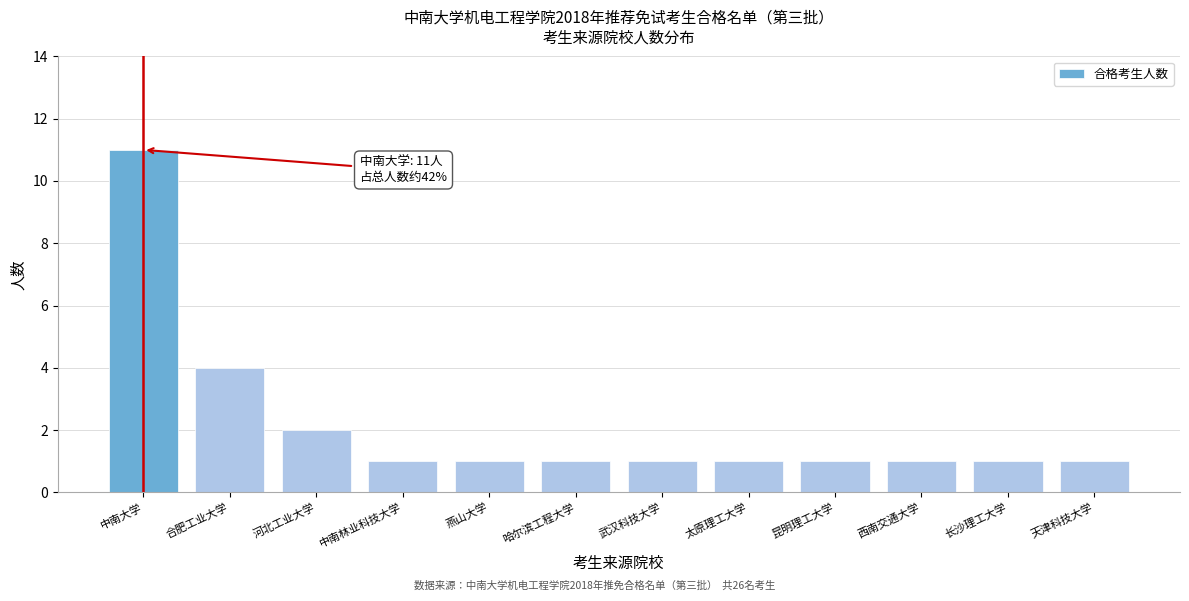

Reading left to right, extract all data points from this chart.

中南大学=11	合肥工业大学=4	河北工业大学=2	中南林业科技大学=1	燕山大学=1	哈尔滨工程大学=1	武汉科技大学=1	太原理工大学=1	昆明理工大学=1	西南交通大学=1	长沙理工大学=1	天津科技大学=1